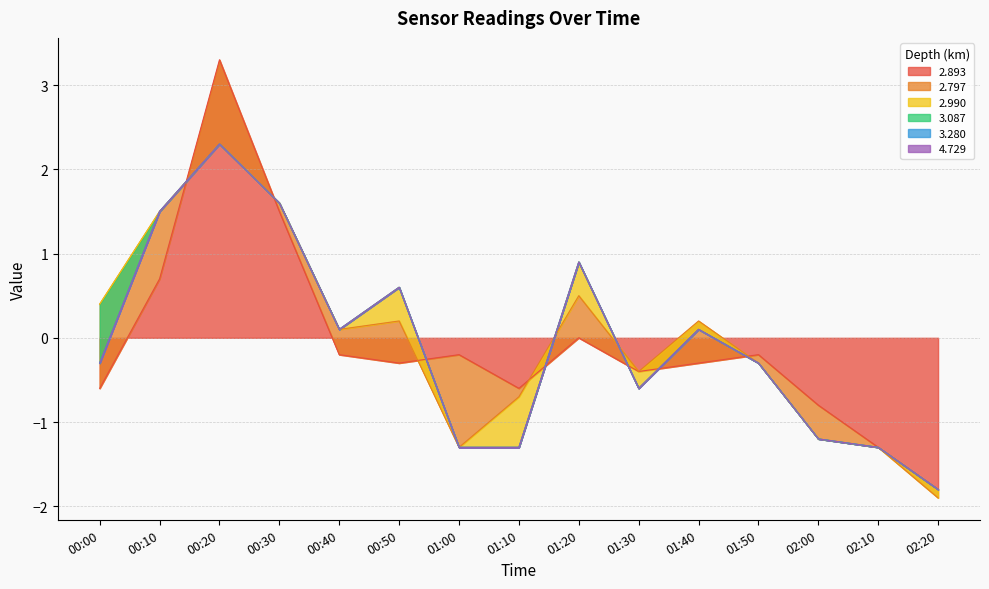

What position from the left is 00:20?

3